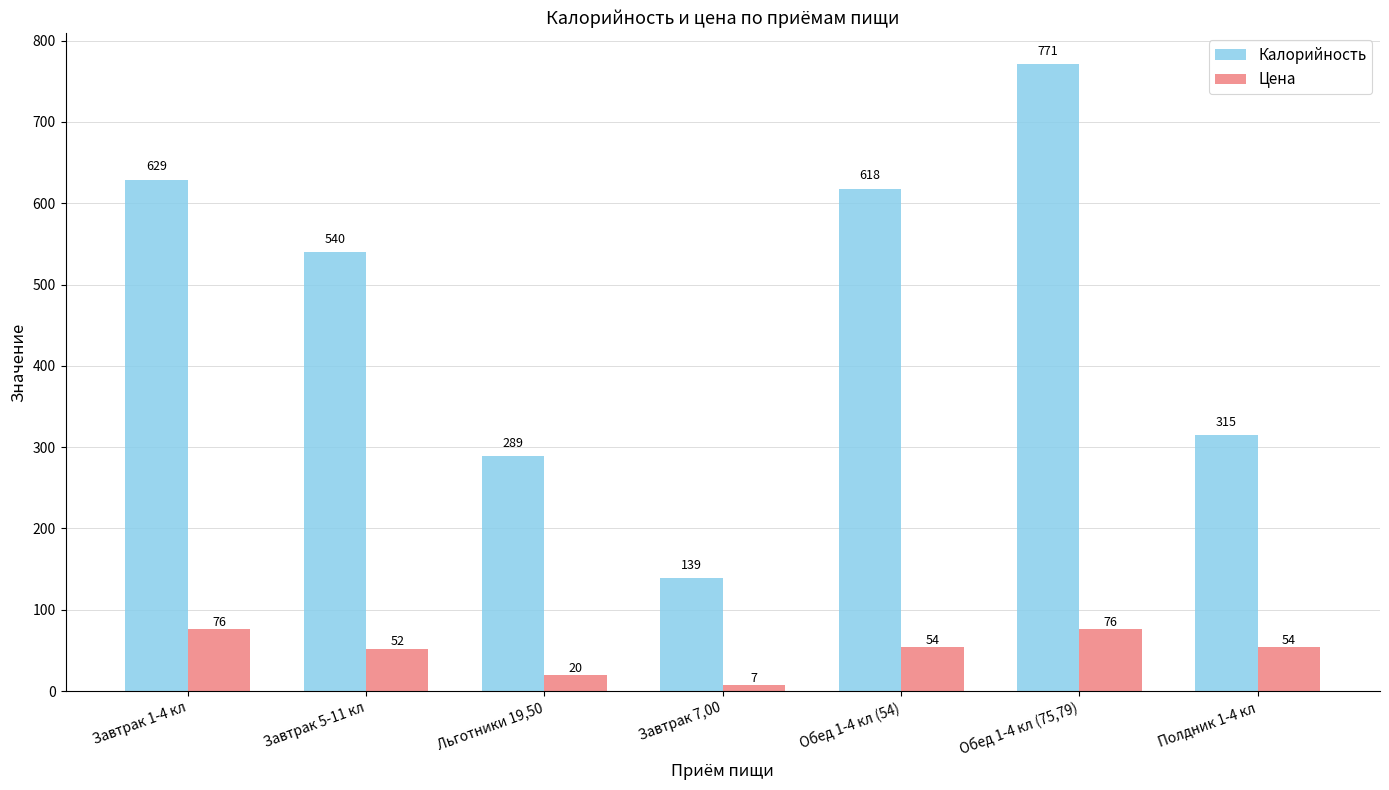

Is it true that Калорийность equals 618.0 at Обед 1-4 кл (54)?

True